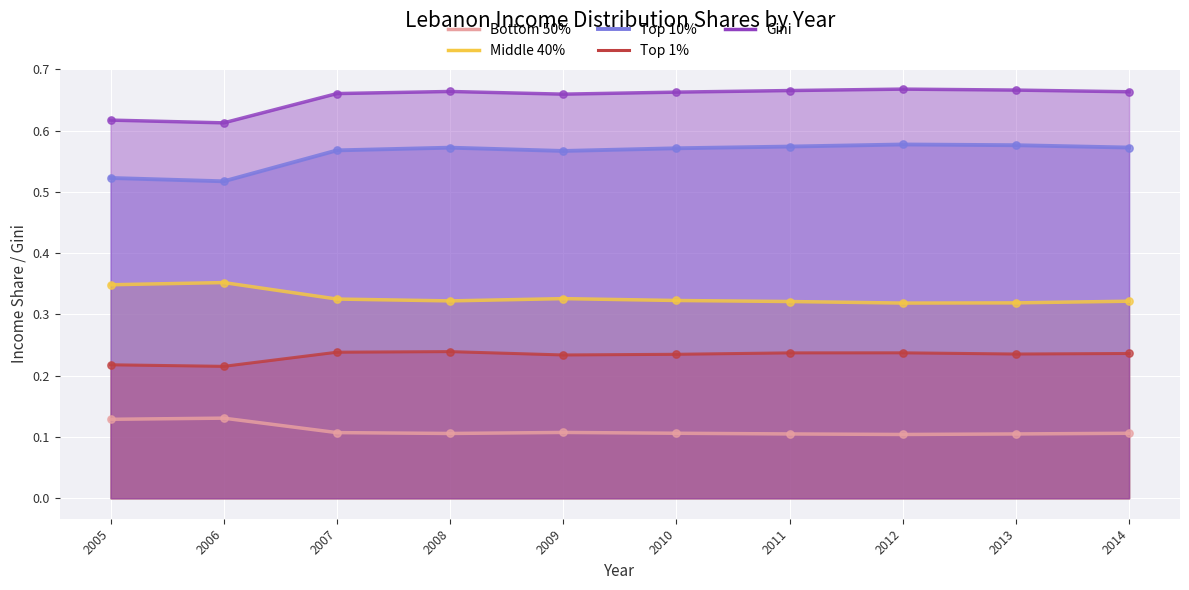

At which category is the sum across all series the highest?

2012